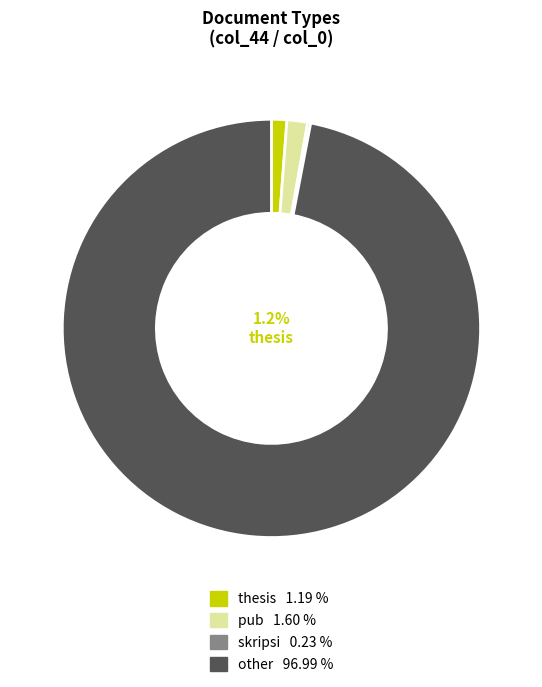

Count the number of slices in the pie.

4